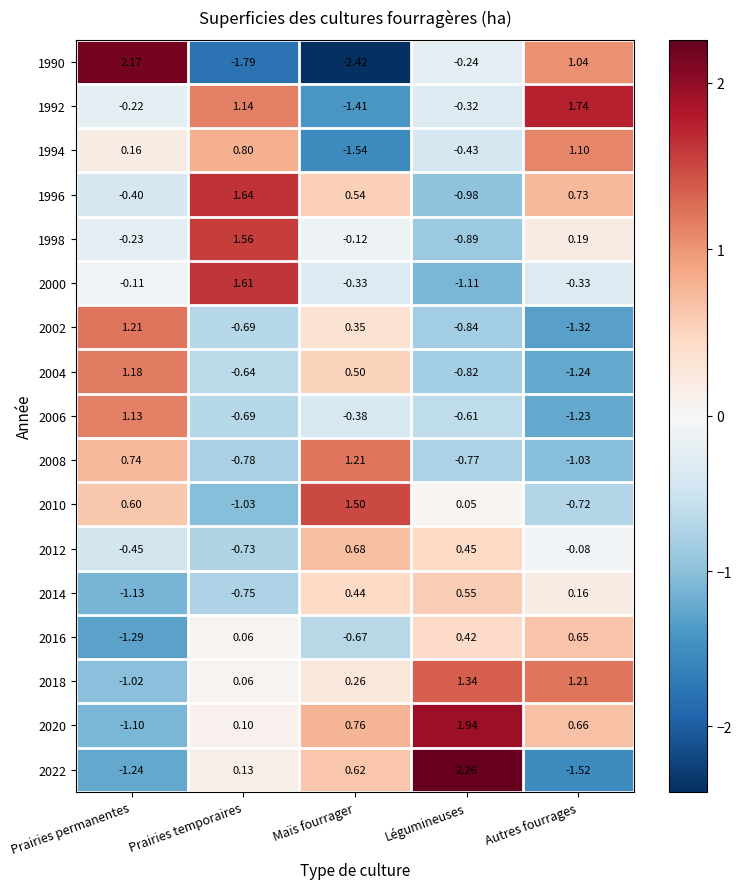

List the labels in order of 2008 value, smallest first.

Autres fourrages, Prairies temporaires, Légumineuses, Prairies permanentes, Maïs fourrager